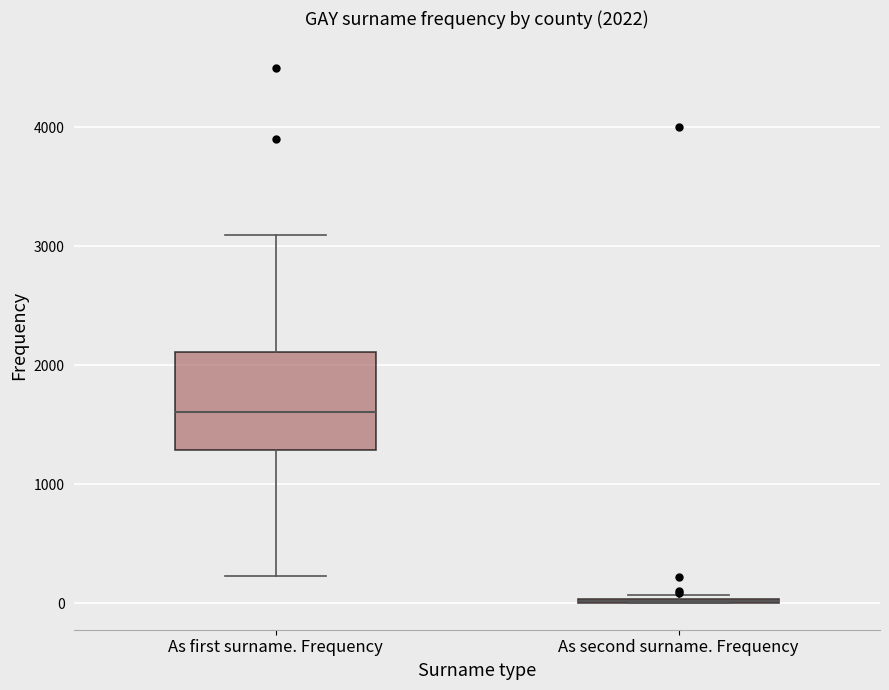

Which box is the tallest, from its lower edge to its upper edge?

As first surname. Frequency